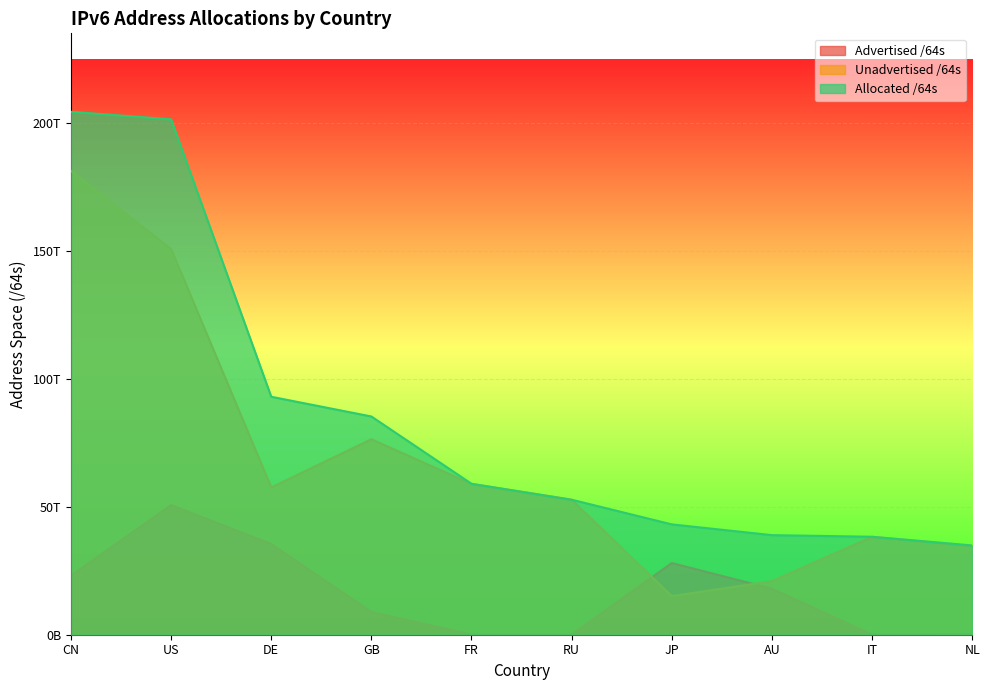

Is it true that Allocated /64s equals 85242229424128 at GB?

True